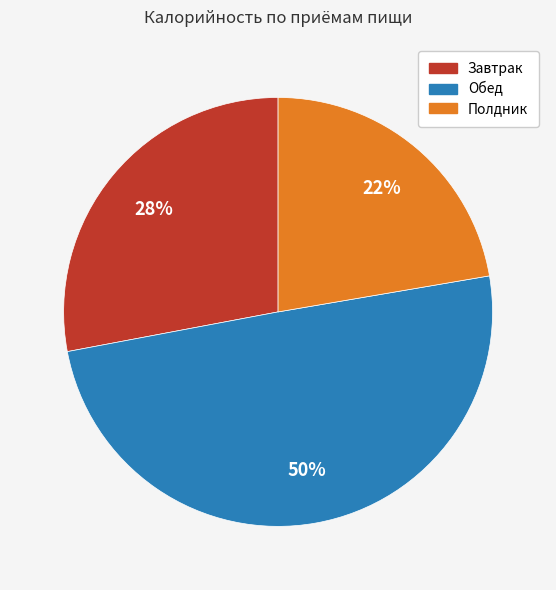

What is the largest slice in the pie chart?

Обед